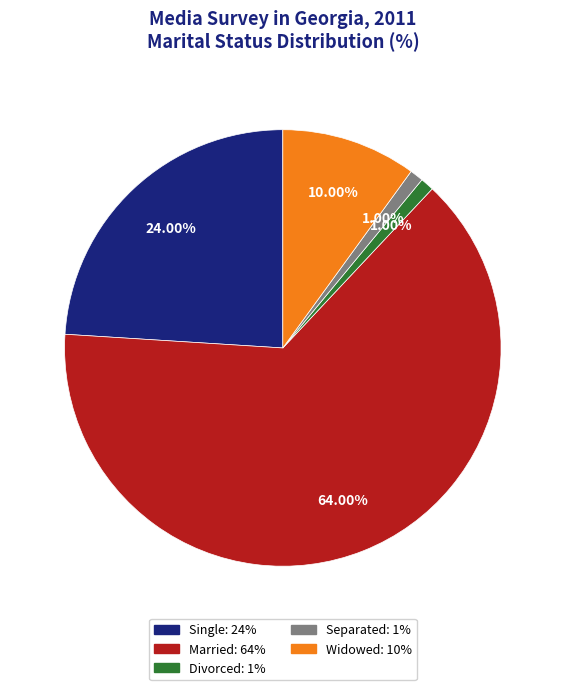

How many segments does this pie chart have?

5